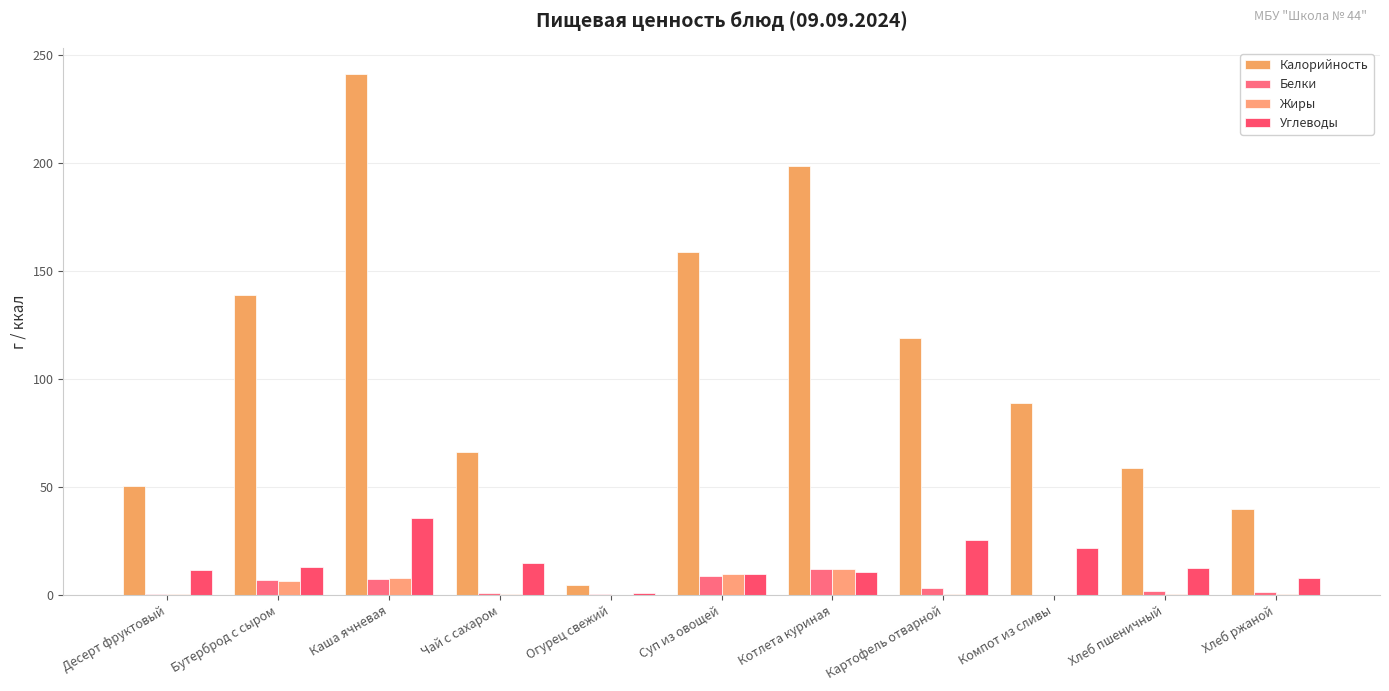

What is the average value of the Жиры series?

3.4